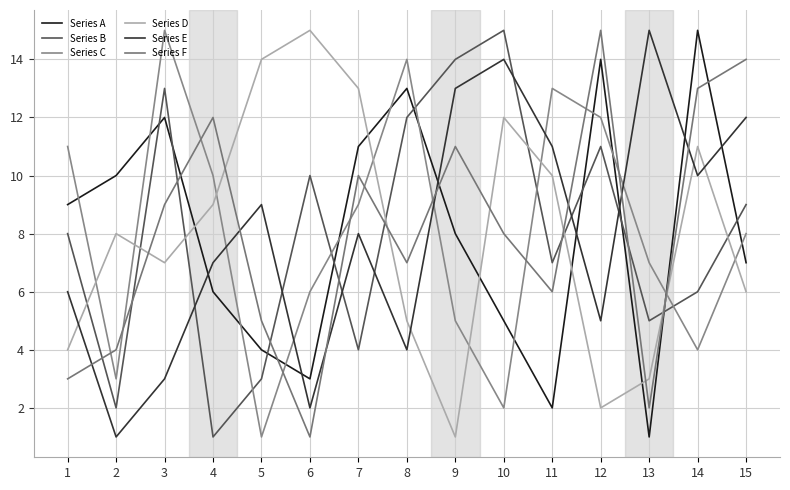

Count the number of data series in this chart.

6